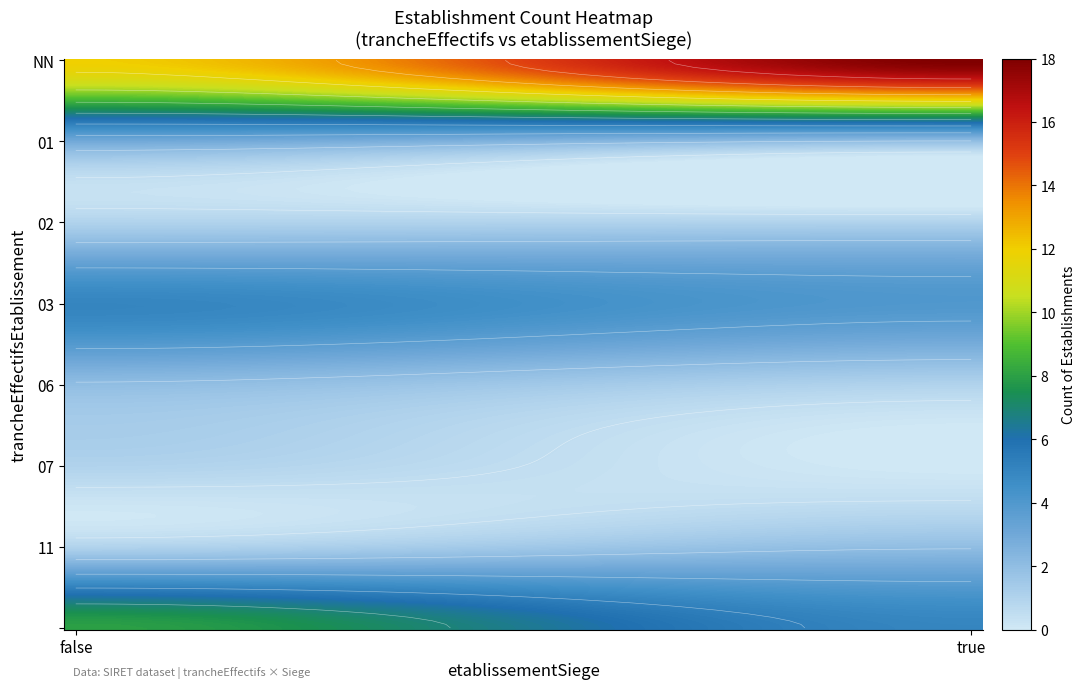

How many values in the false series exceed 3?

3